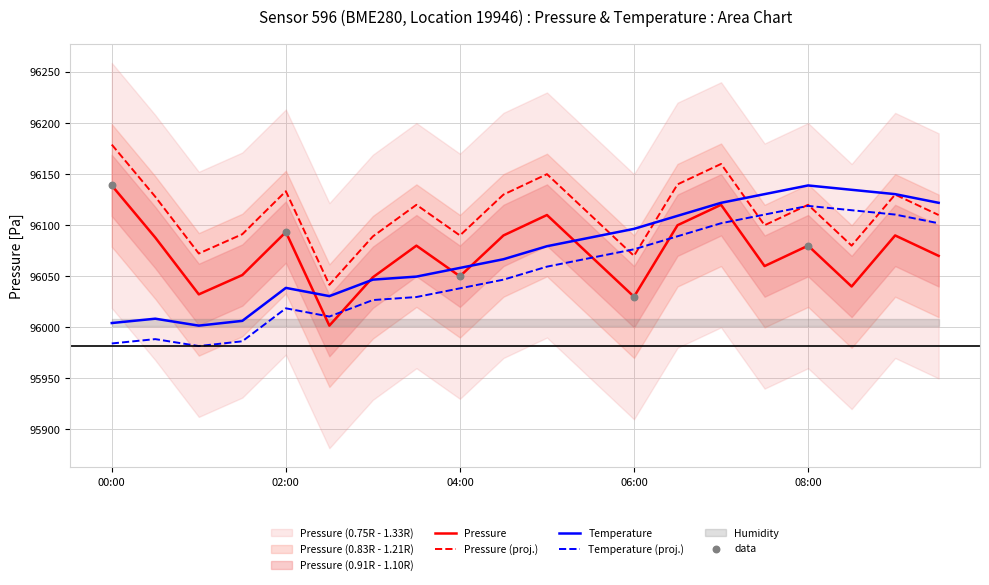

Which series has the widest spread of Y values?

pressure